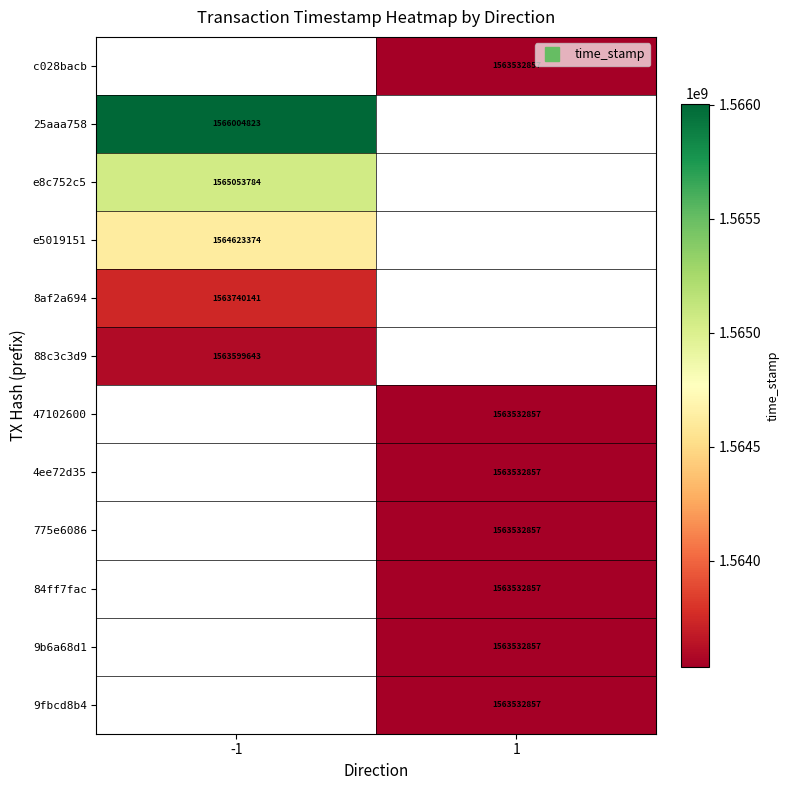

Is the value of 88c3c3d9 at 1 greater than the value of 9fbcd8b4 at 1?

No